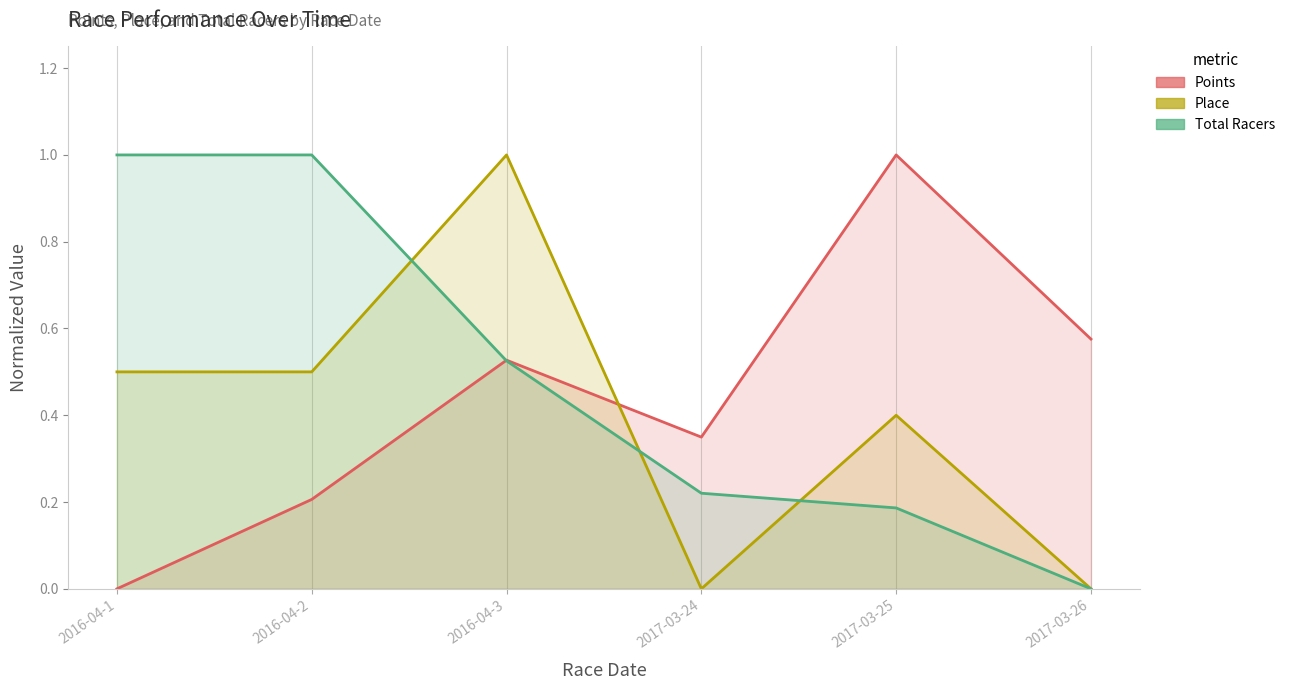

Which series has the largest range (max minus min)?

Points